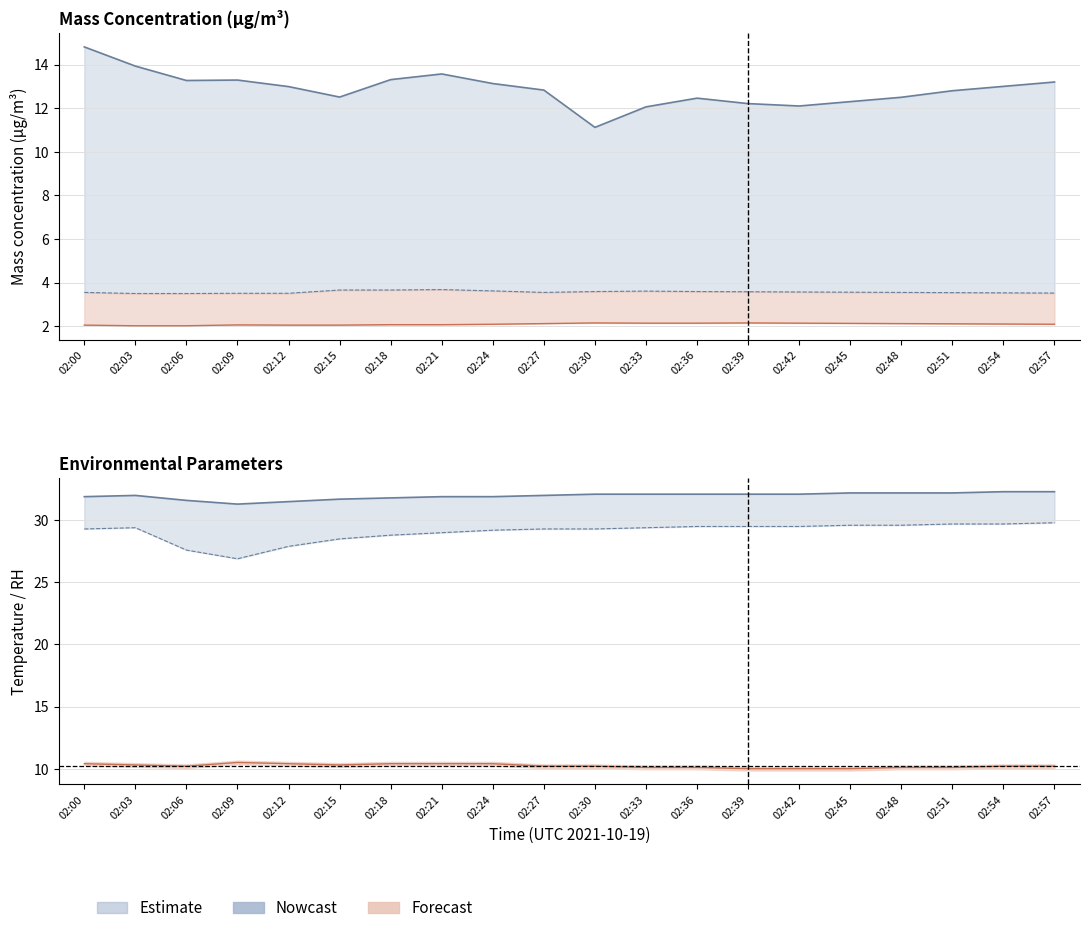

Rank the categories by value from lowest to highest.

02:03, 02:06, 02:00, 02:12, 02:15, 02:09, 02:18, 02:21, 02:24, 02:57, 02:54, 02:51, 02:27, 02:48, 02:45, 02:33, 02:36, 02:42, 02:30, 02:39